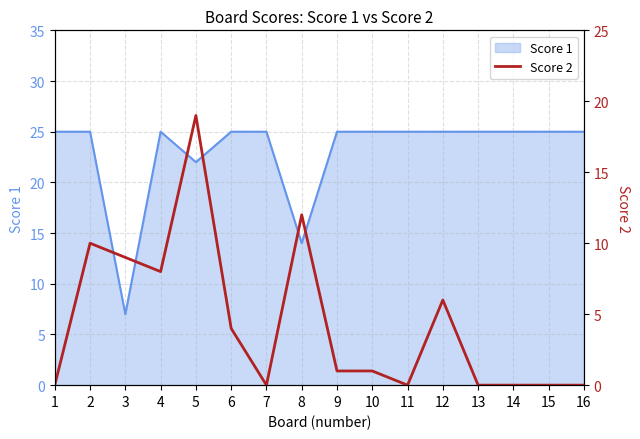

What is the lowest value of the Score 1 series?

7